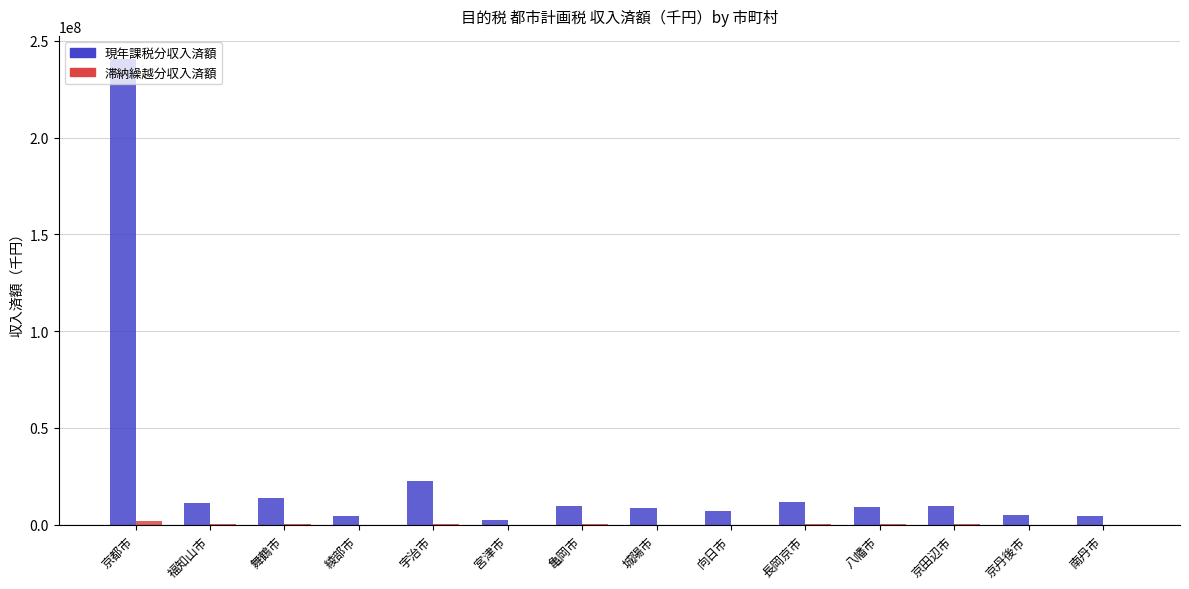

Count the number of categories in the chart.

14